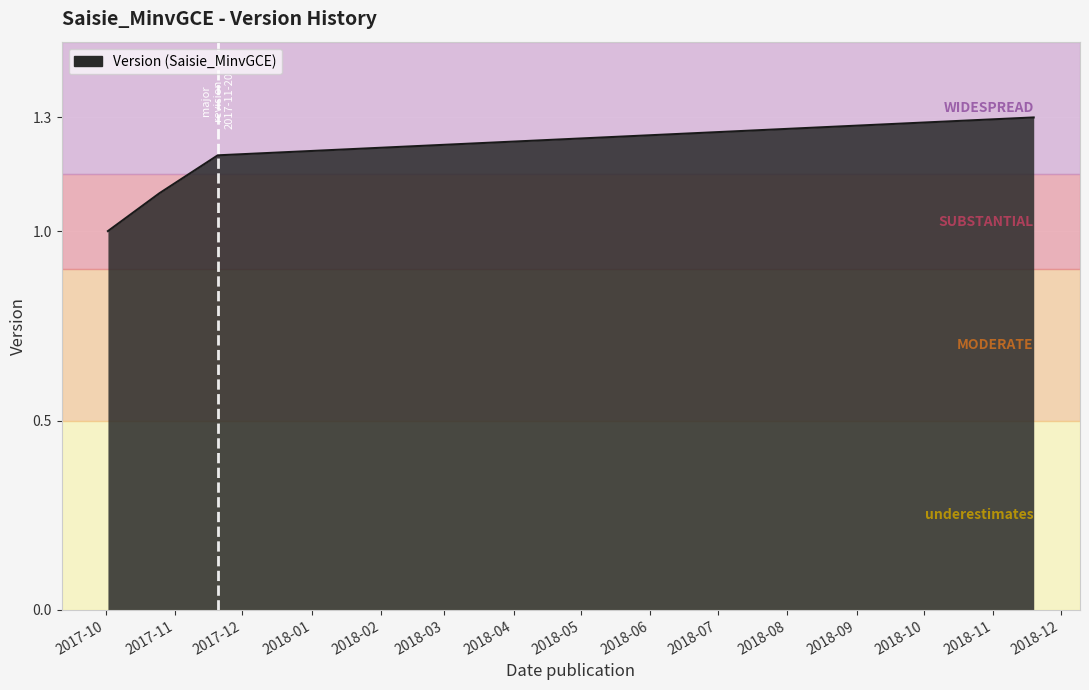

What is the greatest value displayed?

1.3